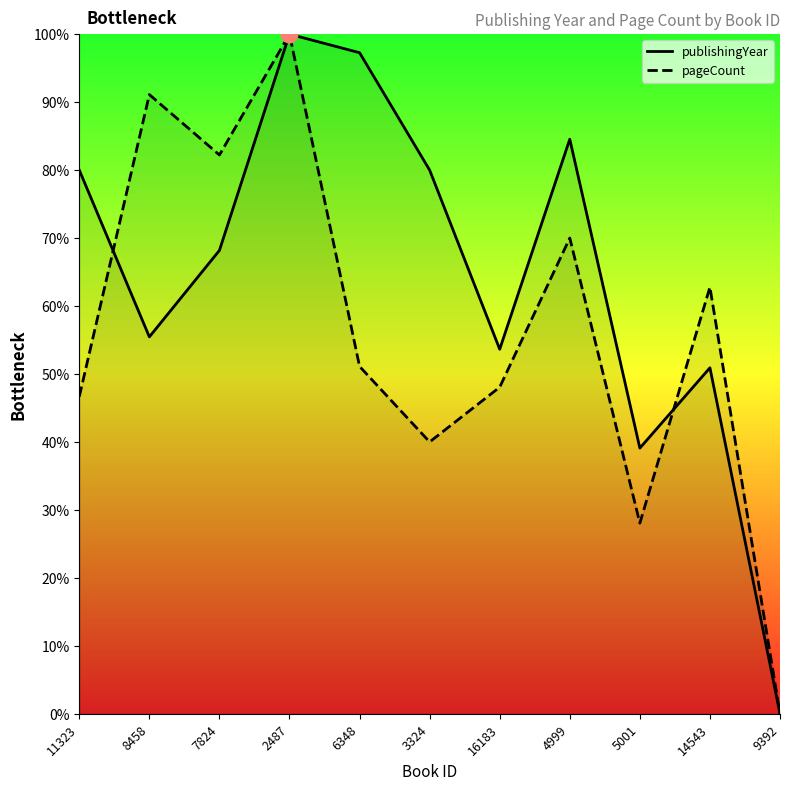

How many positive values does the publishingYear series have?

10